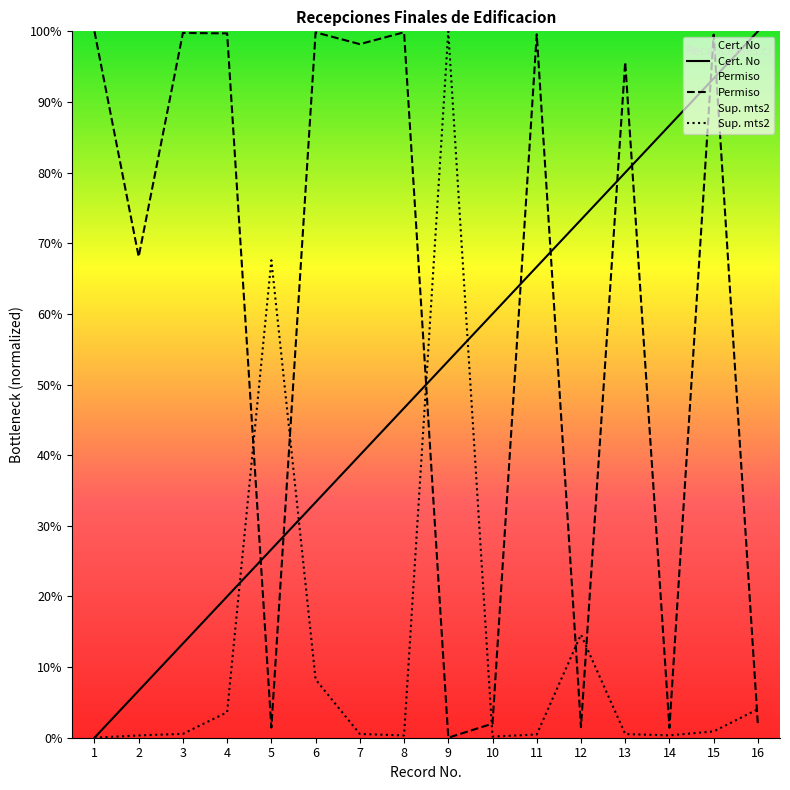

How many data points in Cert. No are above 53?

8